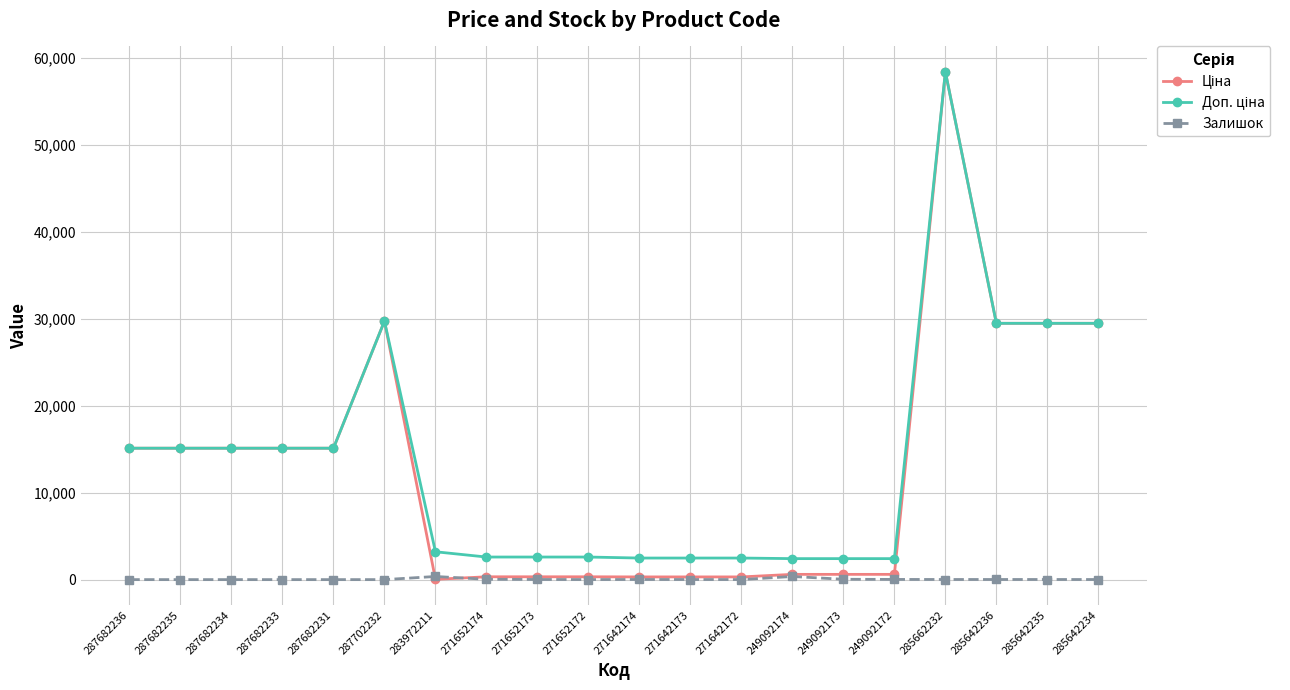

What is the sum of the Залишок values at 249092172 and 285662232?

35.0